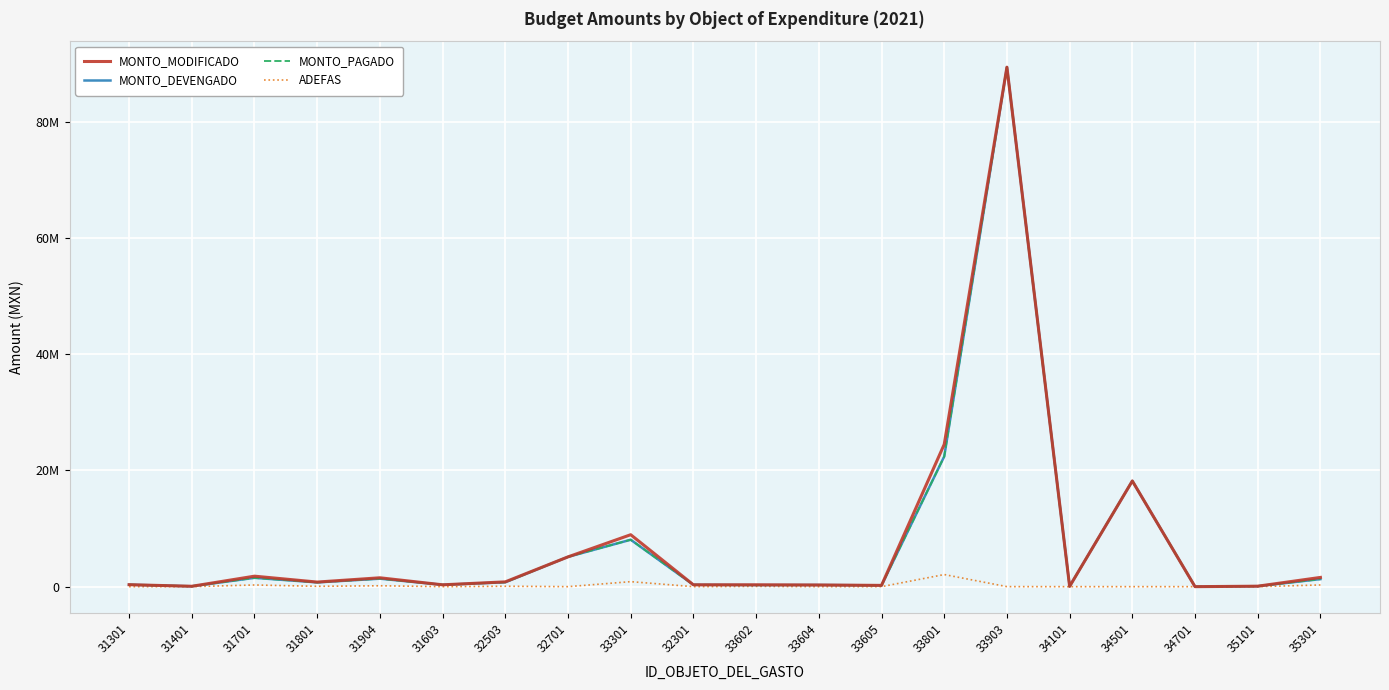

Which series has the widest spread of values?

MONTO_MODIFICADO